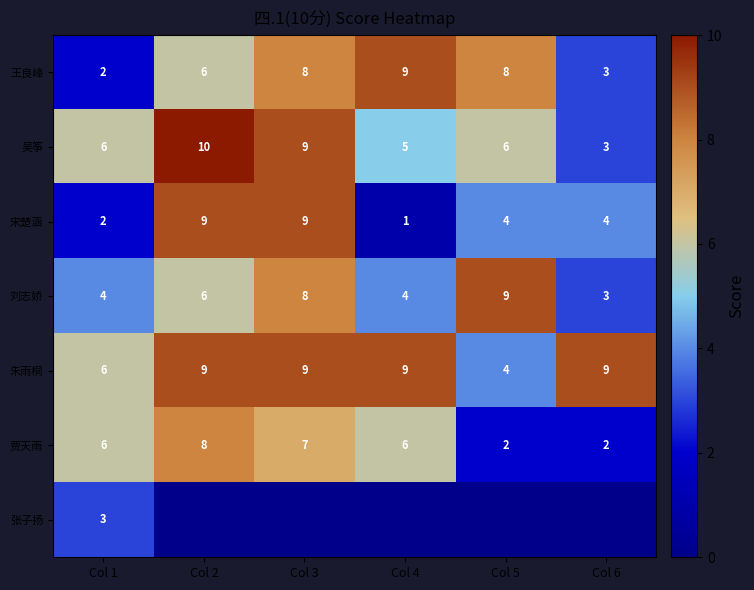

What is the sum of all 刘志娇 values?

34